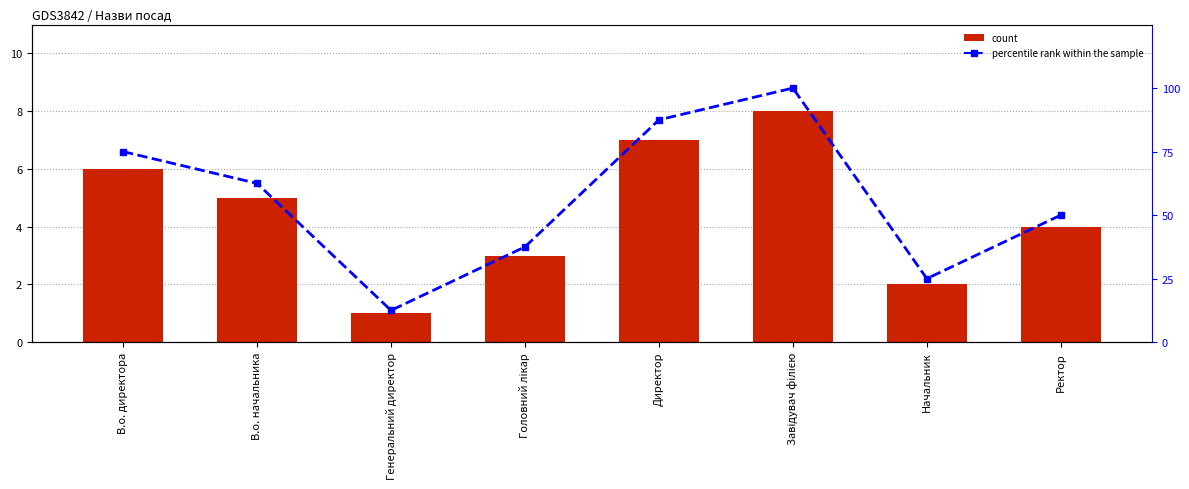

Which series has the largest total across all categories?

percentile rank within the sample